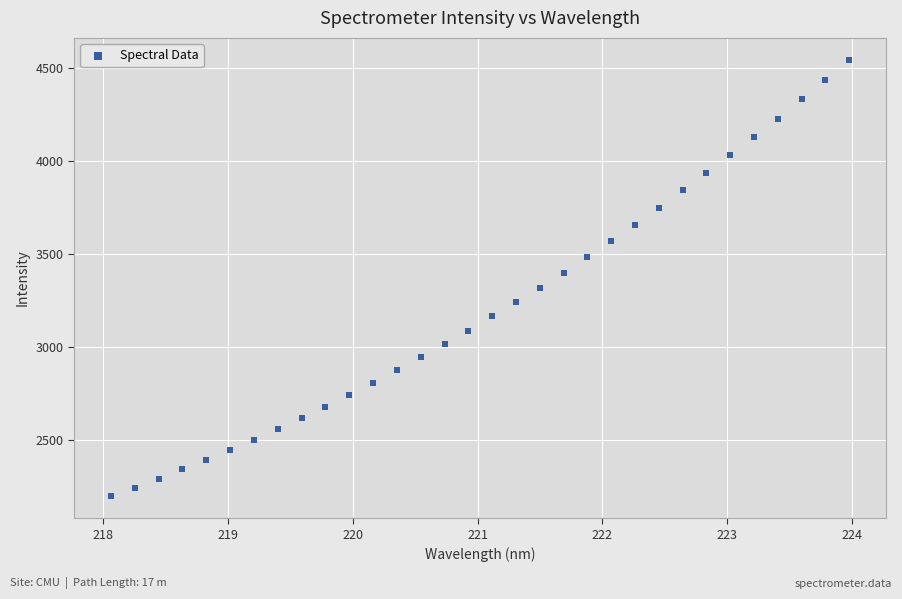

What is the range of X values (max minus min)?

5.9